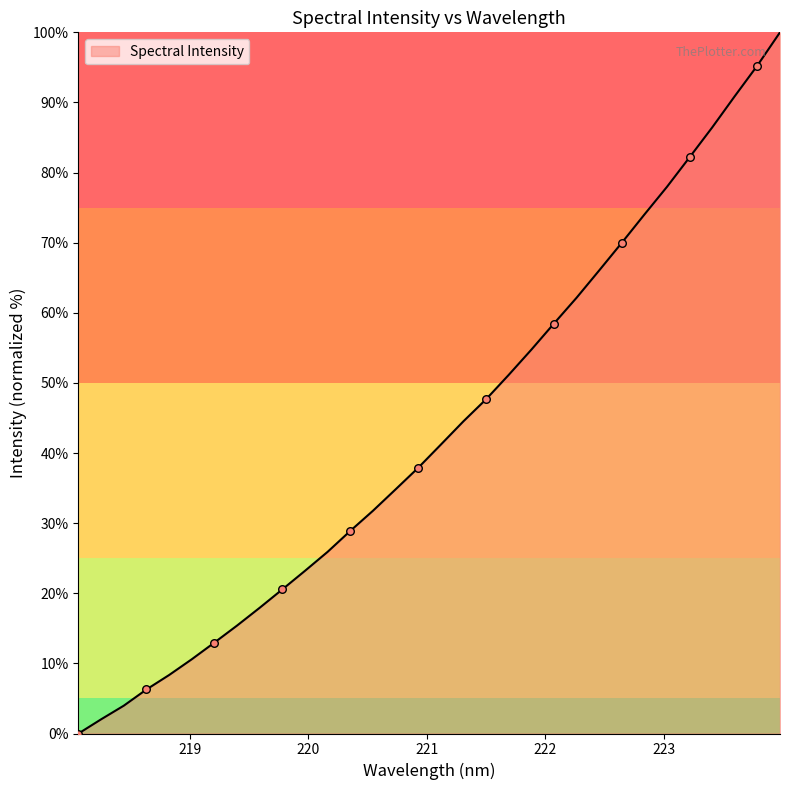

What is the greatest value displayed?

100.0